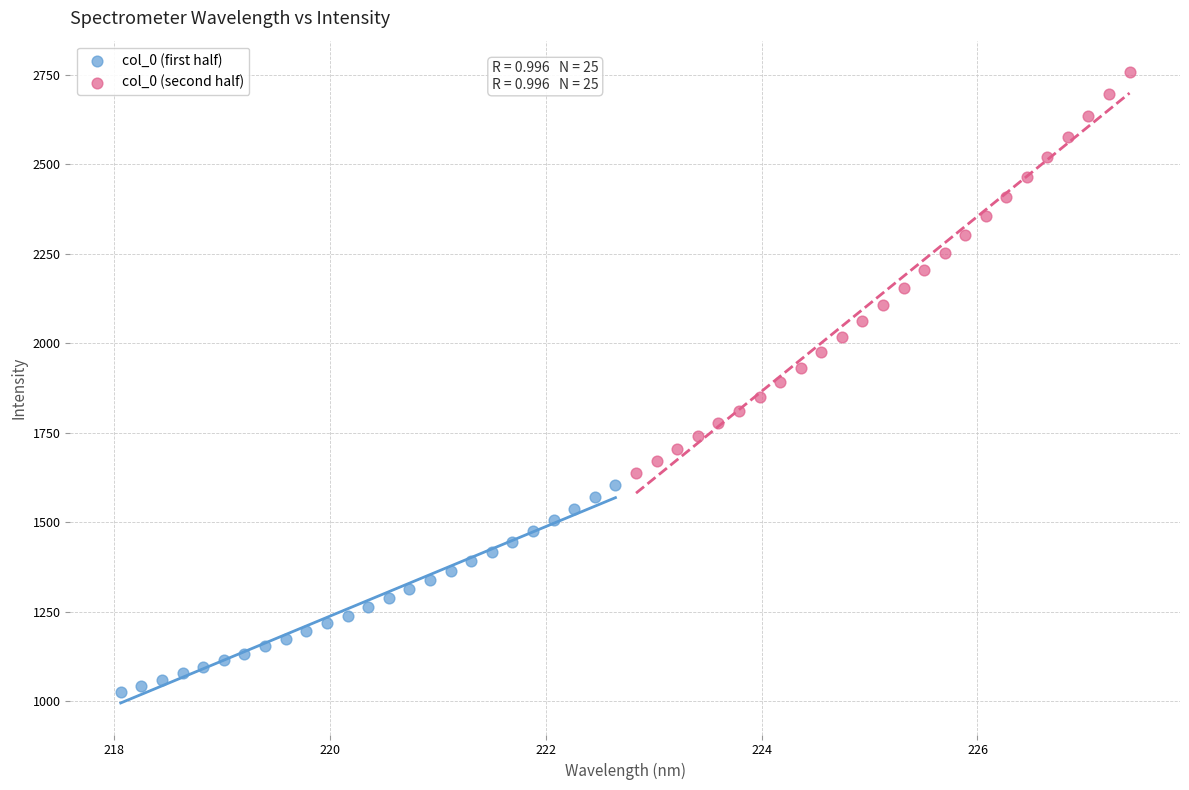

Which series reaches the maximum Y coordinate?

col_0 (second half)